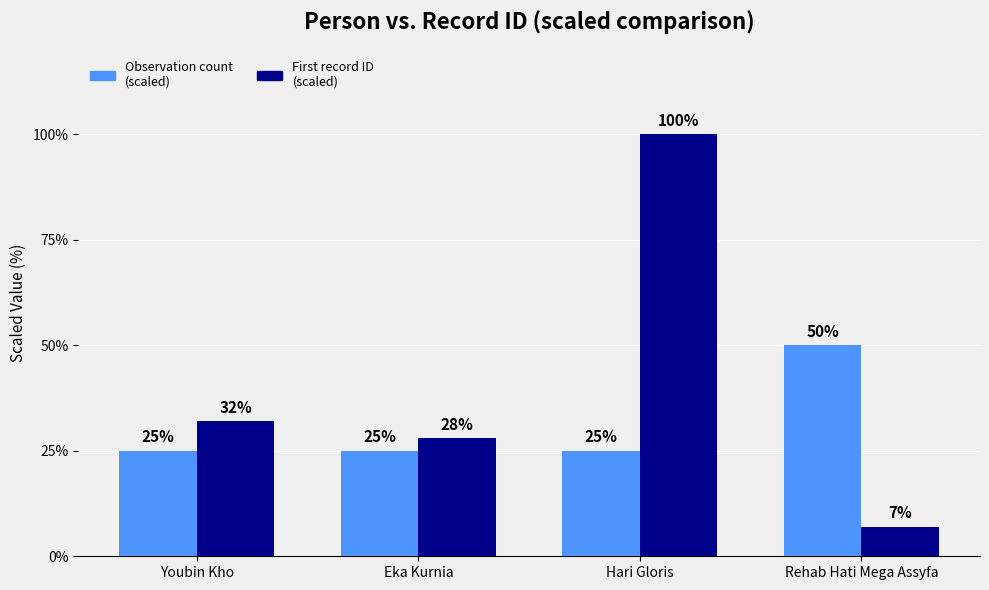

What is the average value of the Observation count (scaled) series?

31